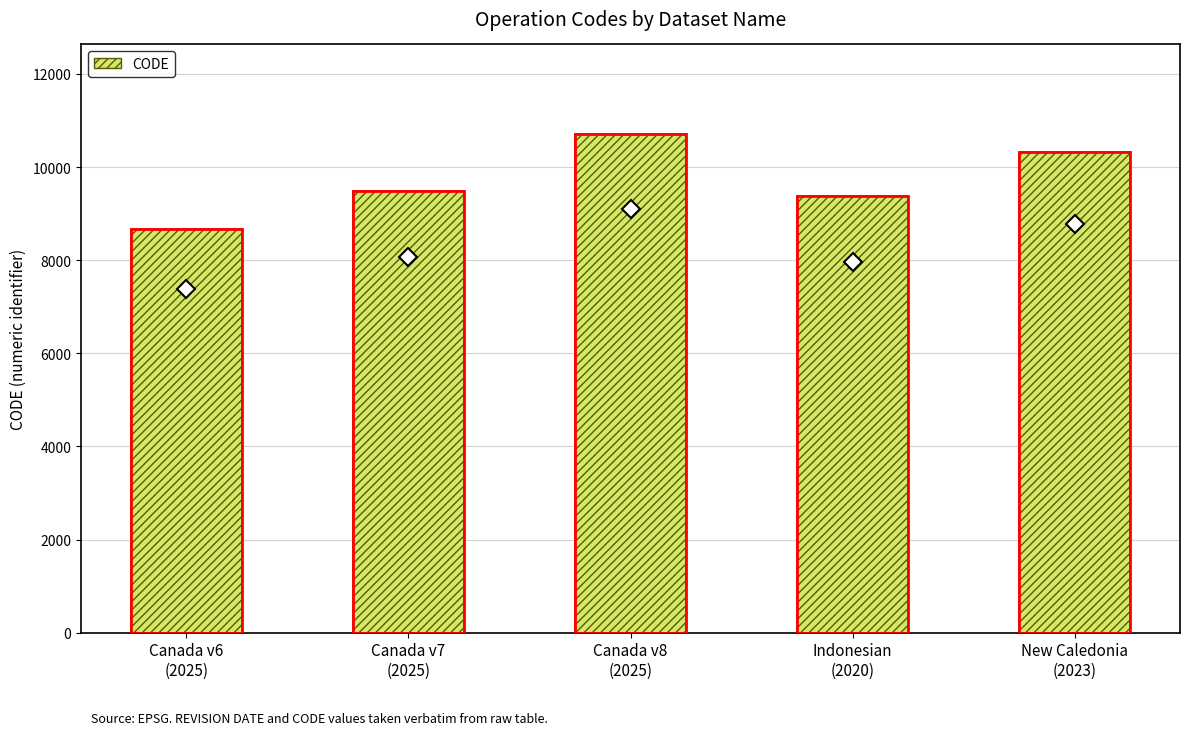

Reading left to right, transcribe all the data shown in this chart.

8676	9483	10707	9375	10323